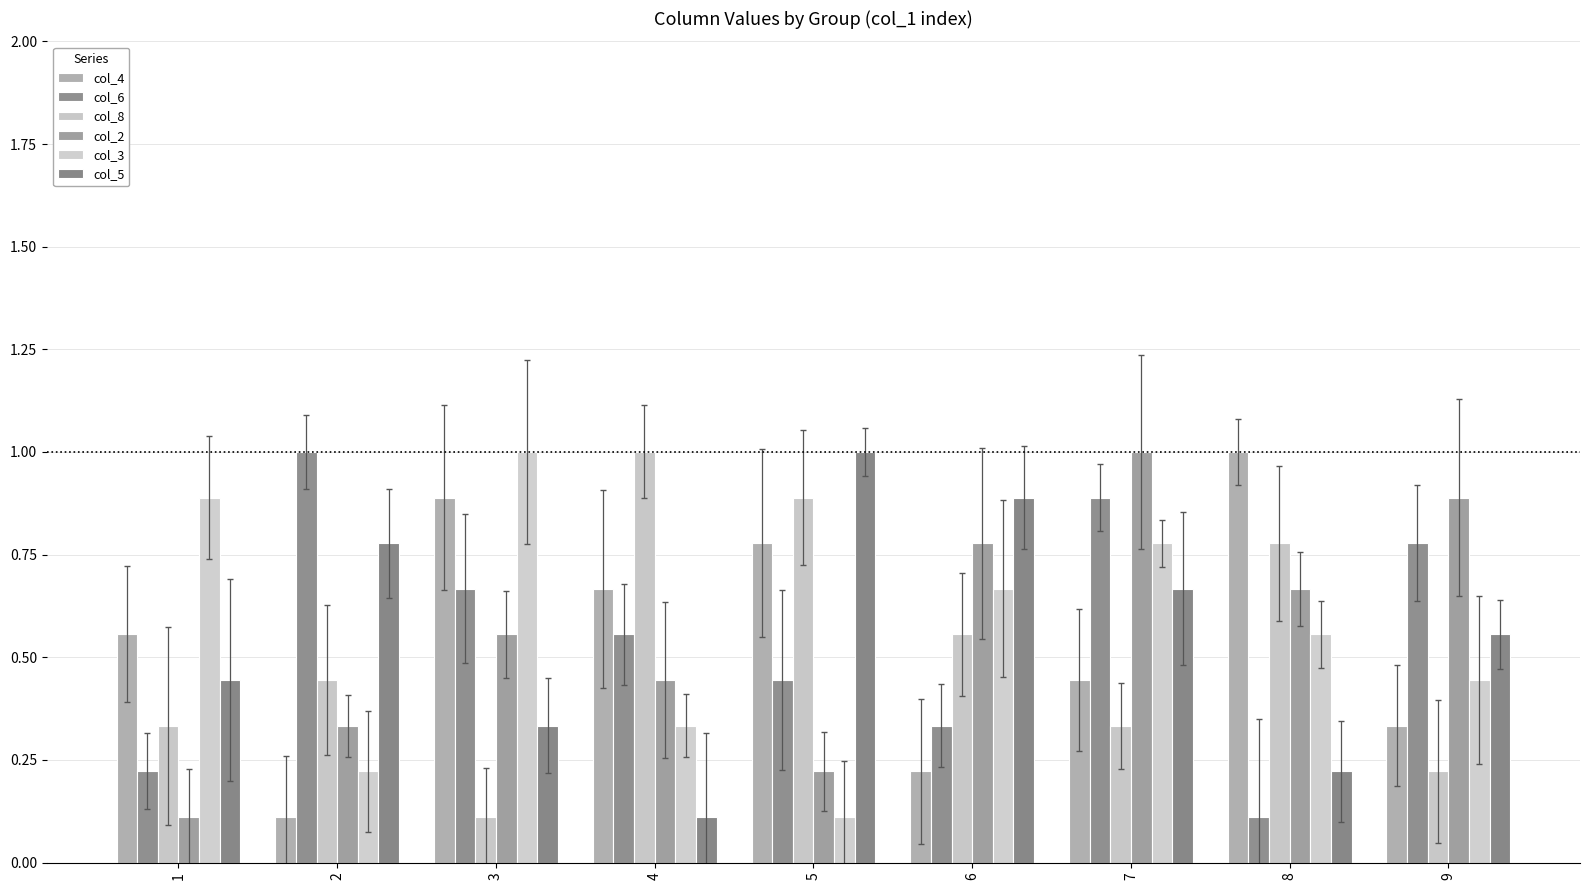

Reading left to right, transcribe all the data shown in this chart.

col_4: 1=0.6	2=0.1	3=0.9	4=0.7	5=0.8	6=0.2	7=0.4	8=1.0	9=0.3
col_6: 1=0.2	2=1.0	3=0.7	4=0.6	5=0.4	6=0.3	7=0.9	8=0.1	9=0.8
col_8: 1=0.3	2=0.4	3=0.1	4=1.0	5=0.9	6=0.6	7=0.3	8=0.8	9=0.2
col_2: 1=0.1	2=0.3	3=0.6	4=0.4	5=0.2	6=0.8	7=1.0	8=0.7	9=0.9
col_3: 1=0.9	2=0.2	3=1.0	4=0.3	5=0.1	6=0.7	7=0.8	8=0.6	9=0.4
col_5: 1=0.4	2=0.8	3=0.3	4=0.1	5=1.0	6=0.9	7=0.7	8=0.2	9=0.6